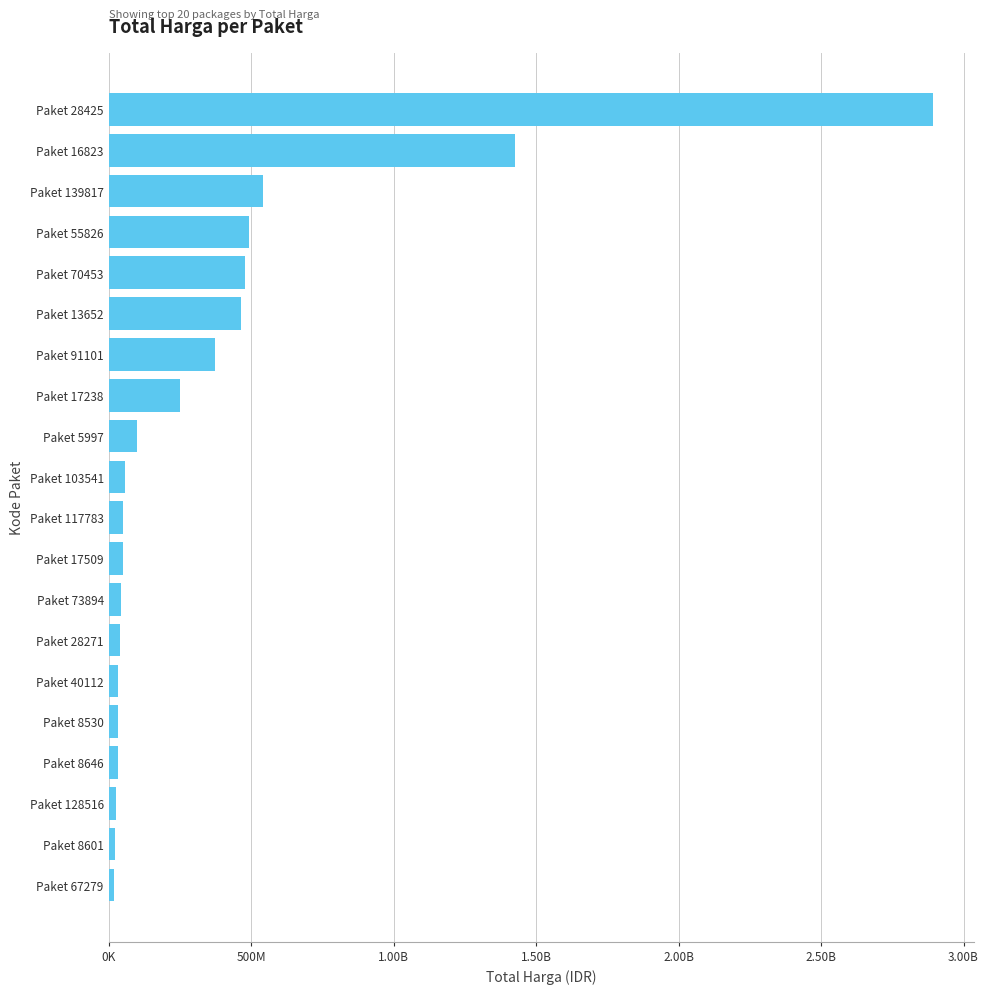

What is the maximum value shown in the chart?

2892122000